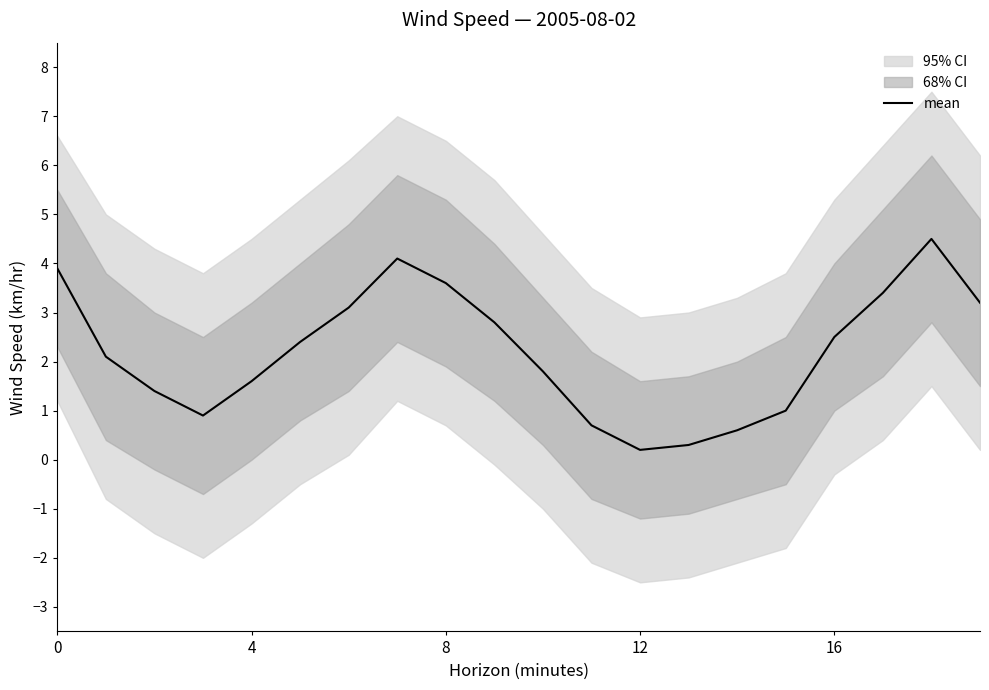

How many values are below 2?

9